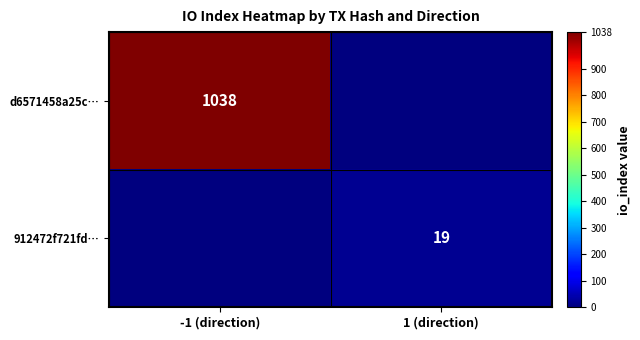

The value of 912472f721fd… at 1 (direction) is 19. True or false?

True